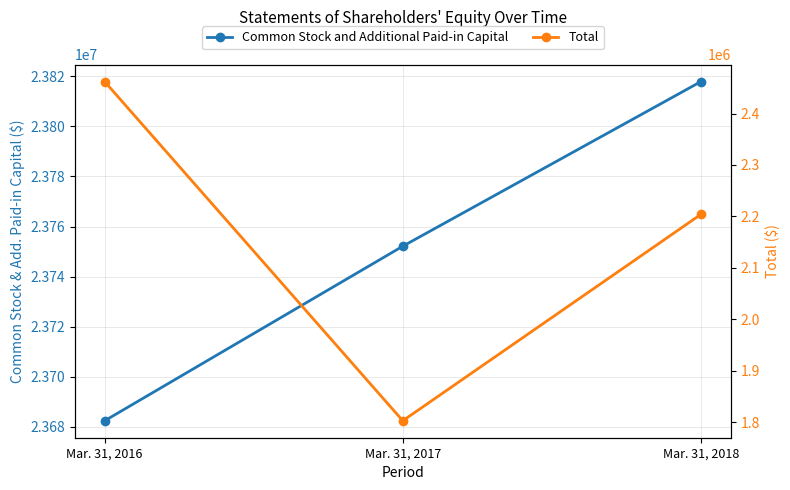

Reading right to left, what are all the values shown in this chart?

Common Stock and Additional Paid-in Capital: Mar. 31, 2018=23817912	Mar. 31, 2017=23752131	Mar. 31, 2016=23682365
Total: Mar. 31, 2018=2203861	Mar. 31, 2017=1802521	Mar. 31, 2016=2462048